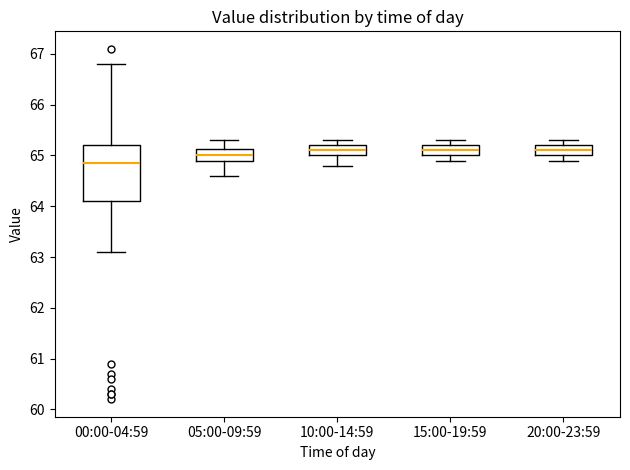

Reading left to right, transcribe this box plot: for each box, give where its median line is, the range the box spans, and where its two whiskers end, as read against the y-axis. The values are not printed on the chart, so give them approximately, as read against the axis.

00:00-04:59: median 64.9, box 64.1 to 65.2, whiskers 63.1 to 66.8
05:00-09:59: median 65.0, box 64.9 to 65.1, whiskers 64.6 to 65.3
10:00-14:59: median 65.1, box 65.0 to 65.2, whiskers 64.8 to 65.3
15:00-19:59: median 65.1, box 65.0 to 65.2, whiskers 64.9 to 65.3
20:00-23:59: median 65.1, box 65.0 to 65.2, whiskers 64.9 to 65.3